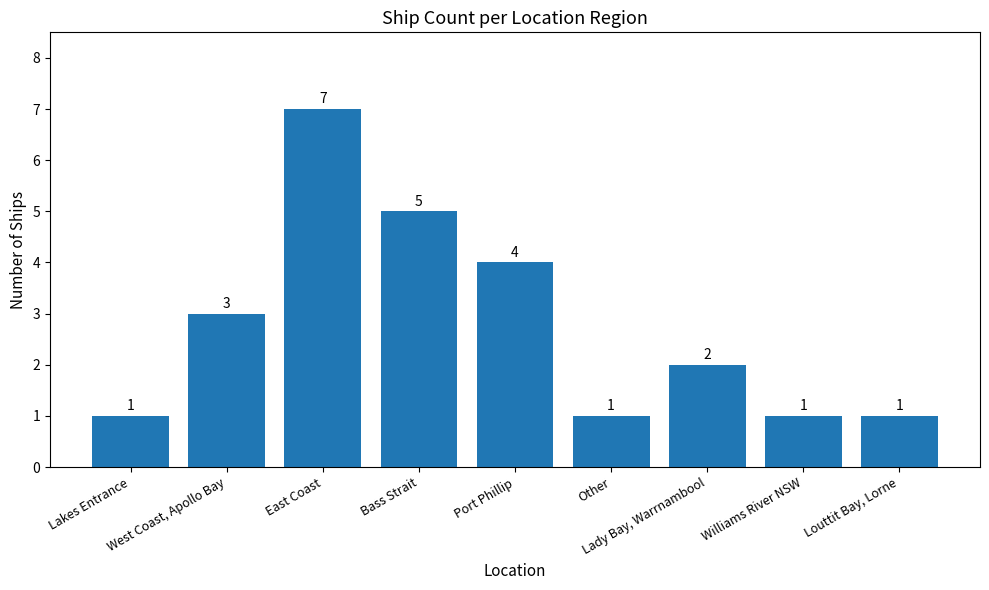

Reading left to right, transcribe all the data shown in this chart.

Lakes Entrance=1	West Coast, Apollo Bay=3	East Coast=7	Bass Strait=5	Port Phillip=4	Other=1	Lady Bay, Warrnambool=2	Williams River NSW=1	Louttit Bay, Lorne=1